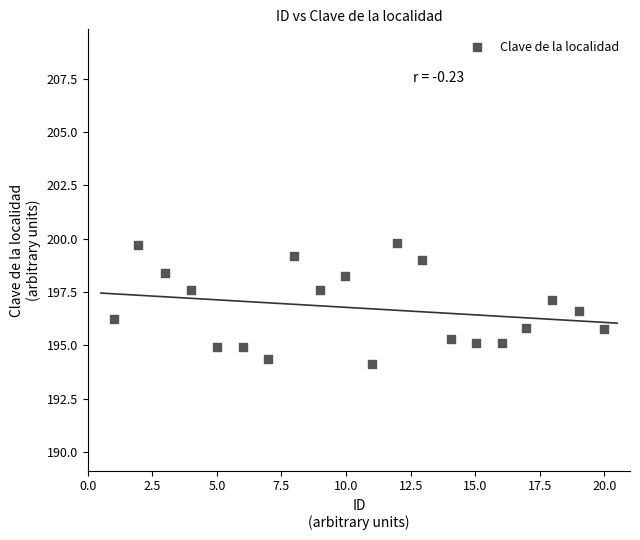

What is the range of Y values (max minus min)?

5.7